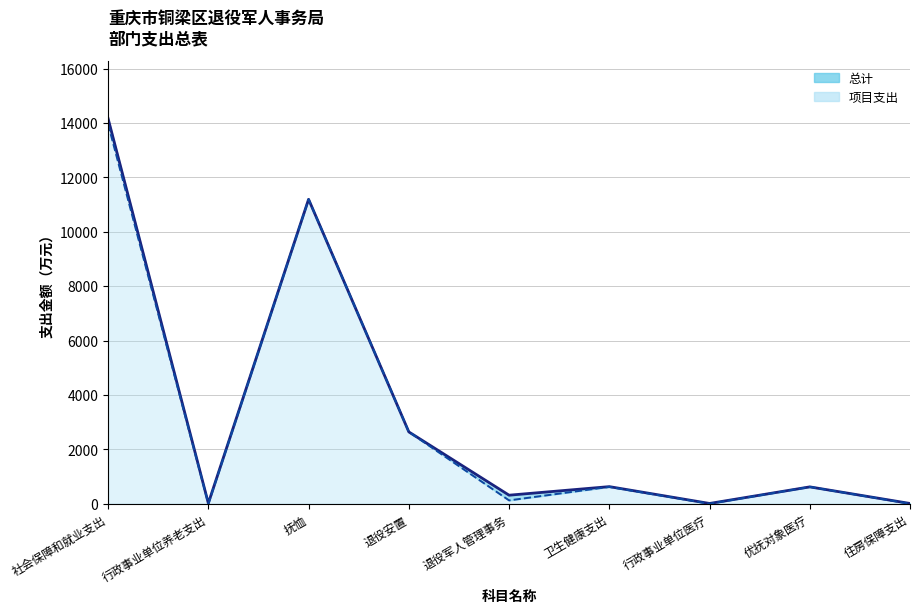

At which category is the sum across all series the highest?

社会保障和就业支出